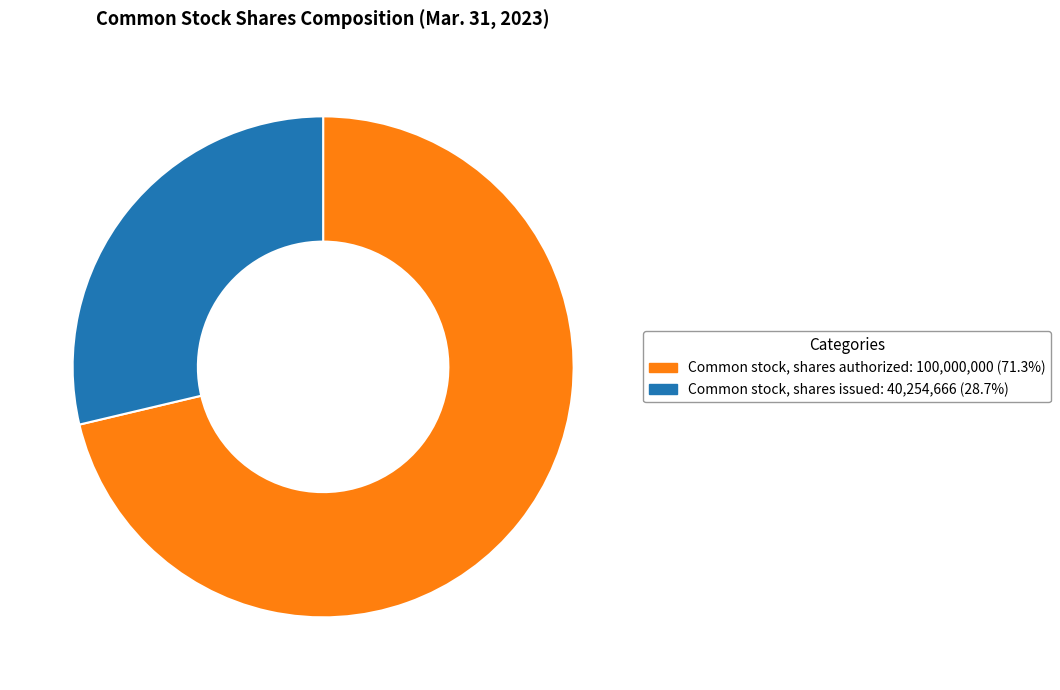

Is there a majority slice in this chart?

Yes